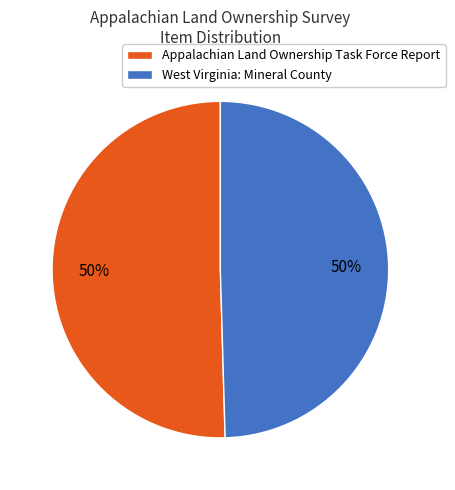

To the nearest percent, what percentage of the pie is Appalachian Land Ownership Task Force Report?

50%